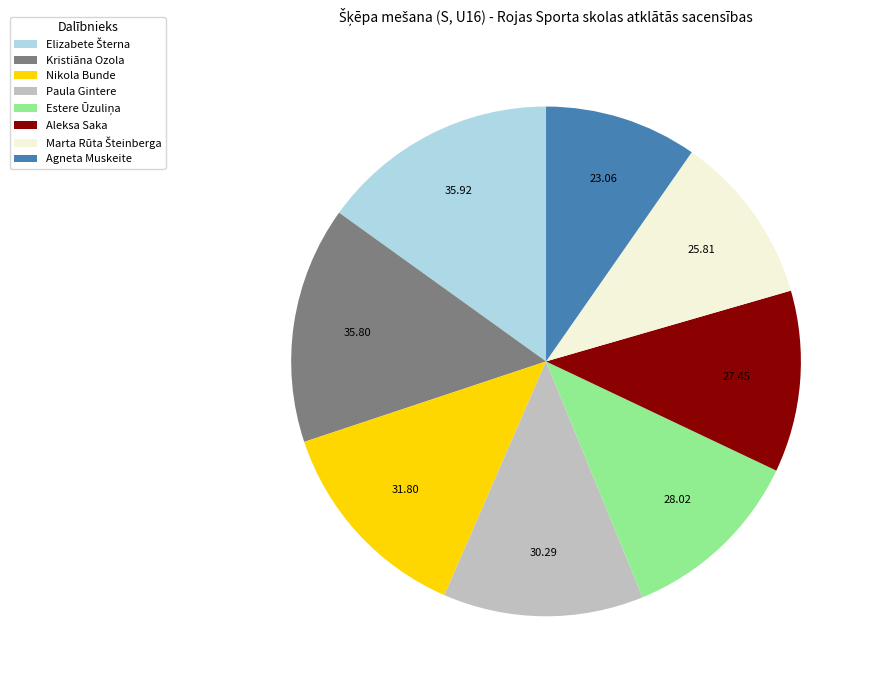

What is the smallest slice in the pie chart?

Agneta Muskeite